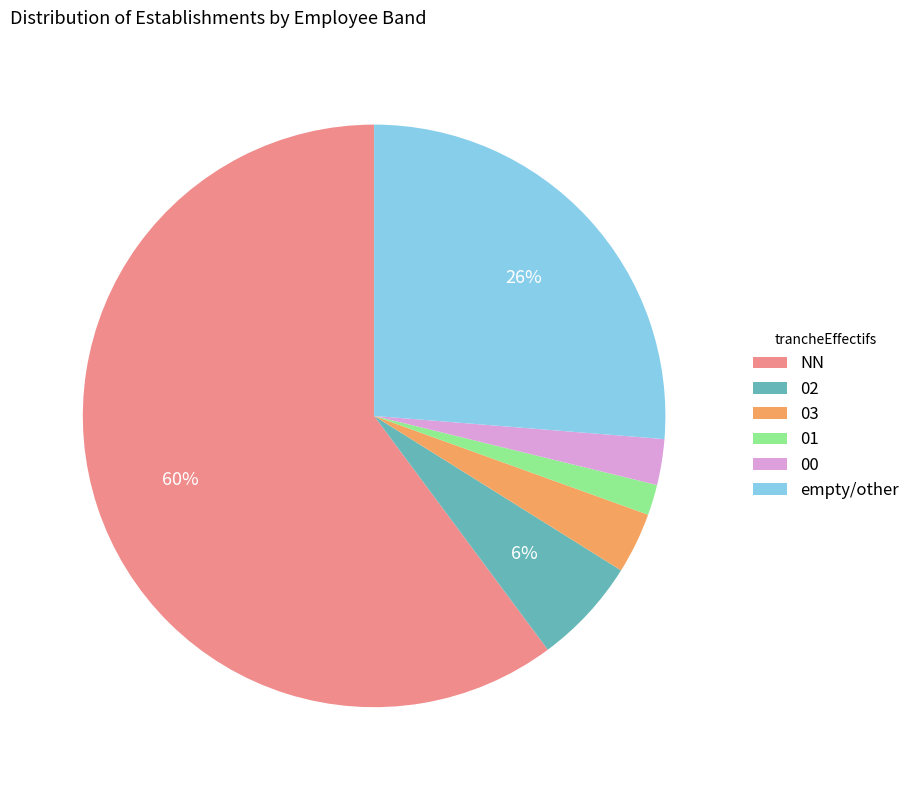

Between 00 and NN, which is larger?

NN